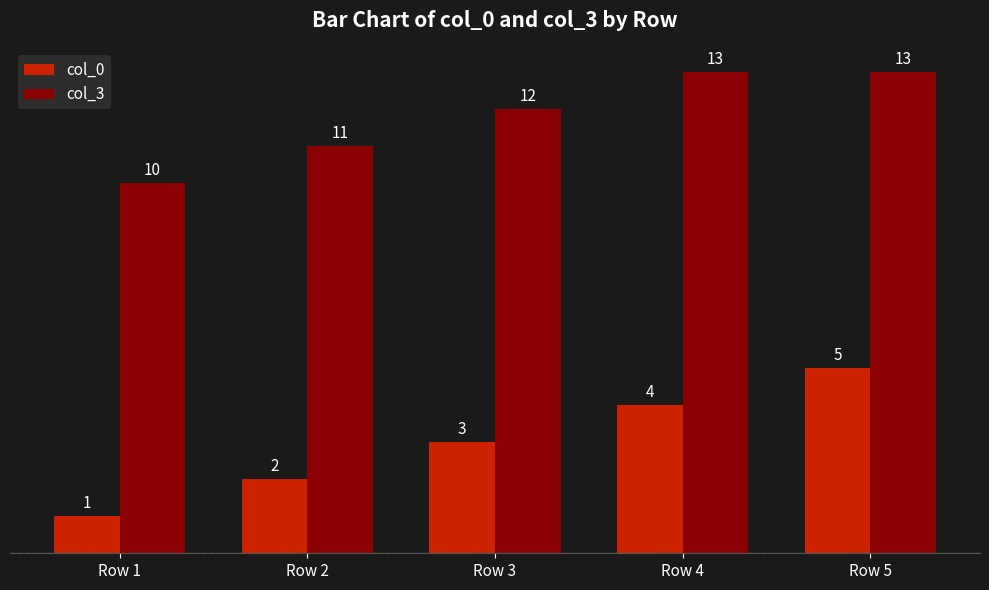

Are the bars grouped side by side (vs. stacked)?

Yes